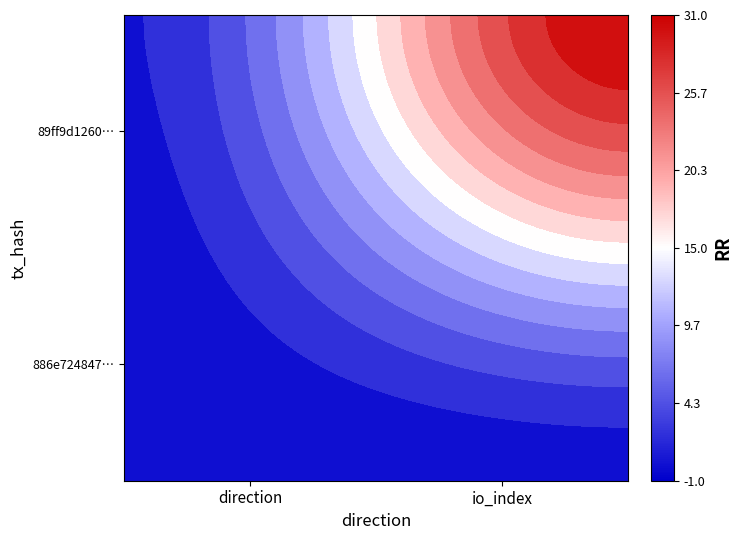

List the labels in order of 886e724847b7d0a54fa05ace270d707d8bada78 value, largest first.

1, 0